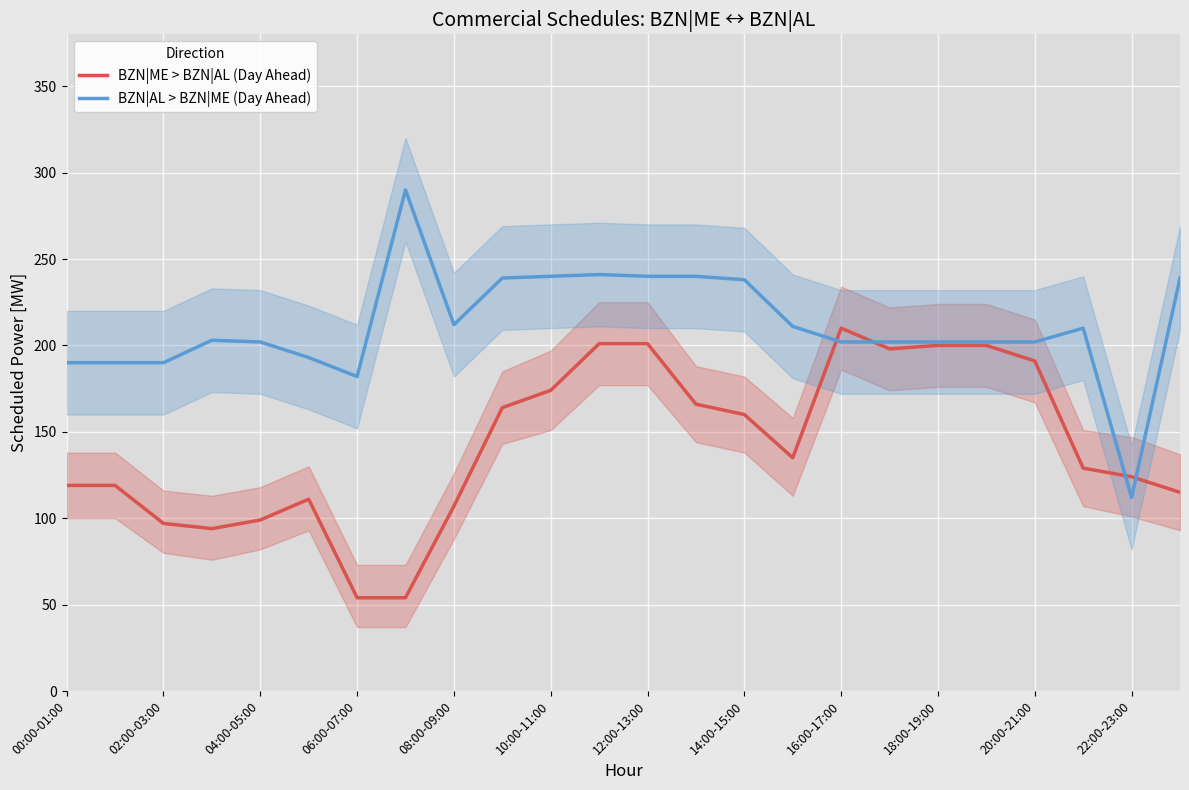

The value of BZN|AL > BZN|ME (Day Ahead) at 02:00-03:00 is 190. True or false?

True